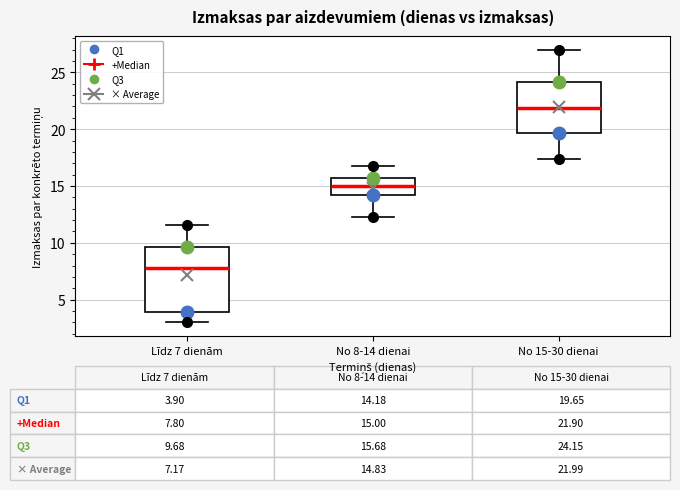

Comparing the boxes themselves (not the whiskers), which one is the tallest?

Līdz 7 dienām